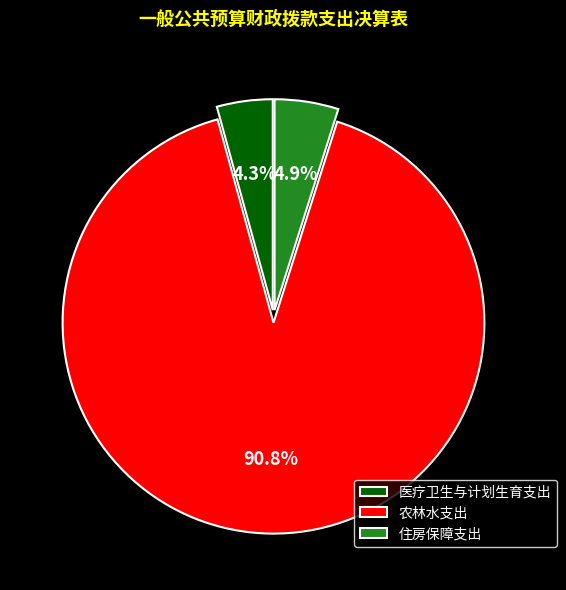

Count the number of slices in the pie.

3